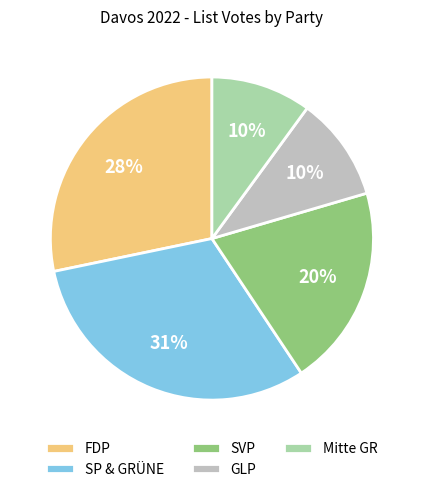

Is there a majority slice in this chart?

No